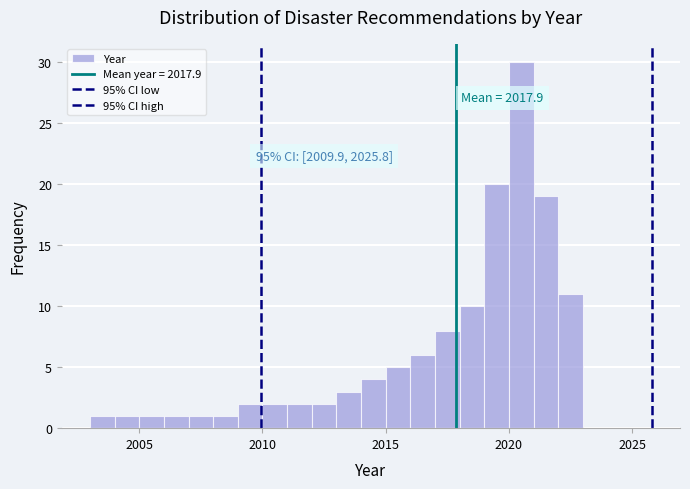

Read against the x-axis, roughly where is the centre of the tallest bar?

2020.5